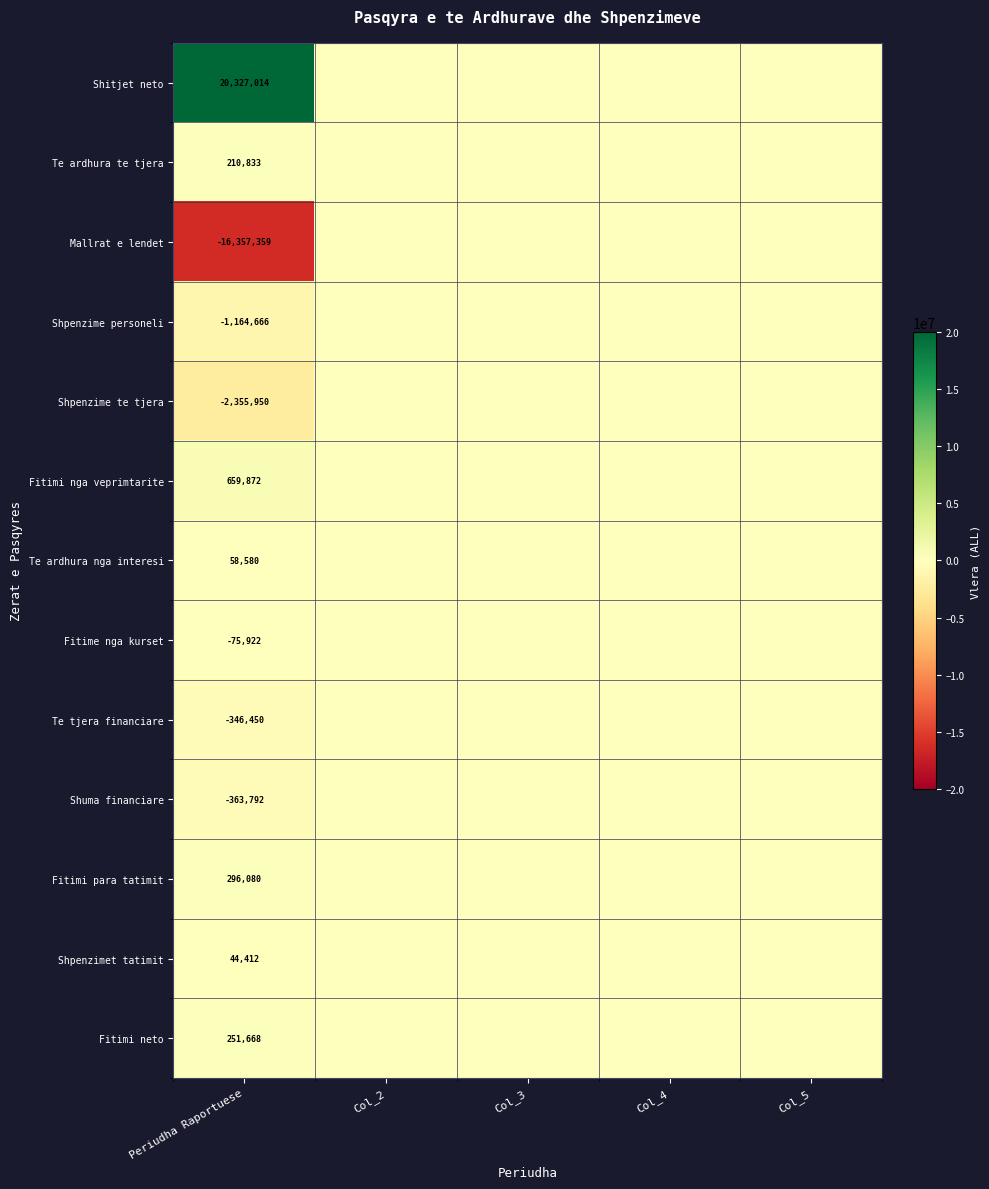

What is the maximum value shown in the chart?

20327014